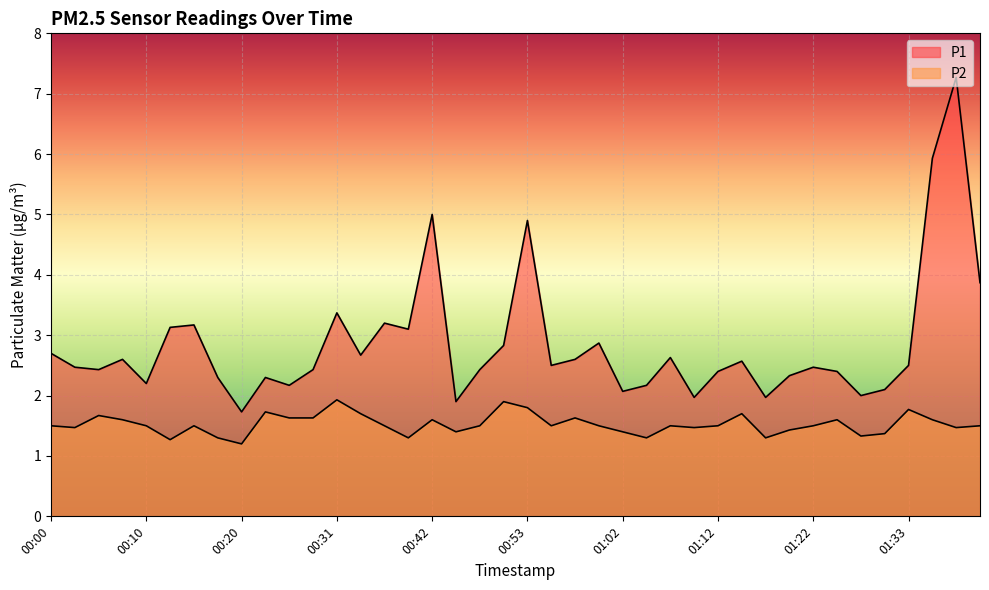

List the series in order of their peak value, lowest first.

P2, P1